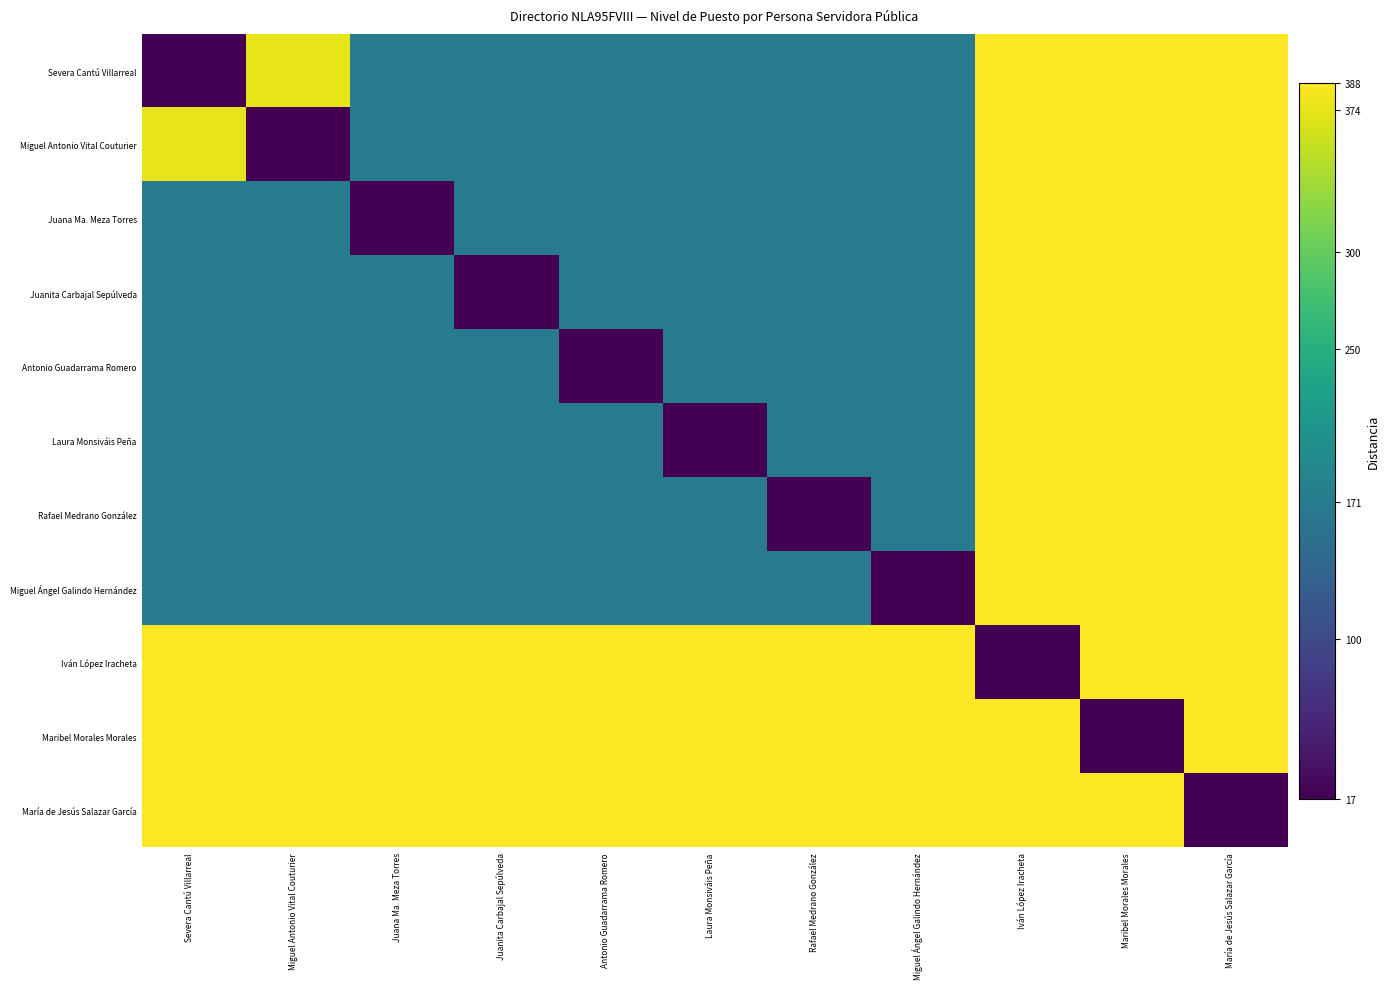

What is the difference between the highest and lowest values at Maribel Morales Morales?

371